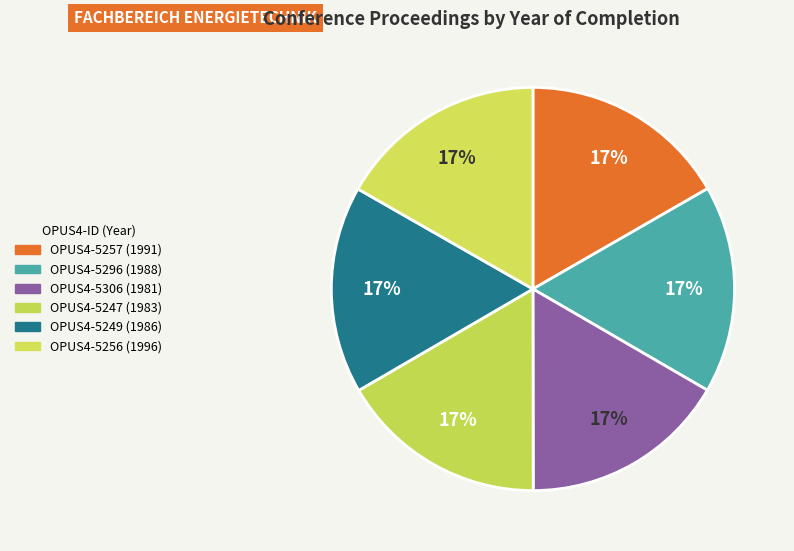

Which has a higher value, OPUS4-5247 or OPUS4-5257?

OPUS4-5257